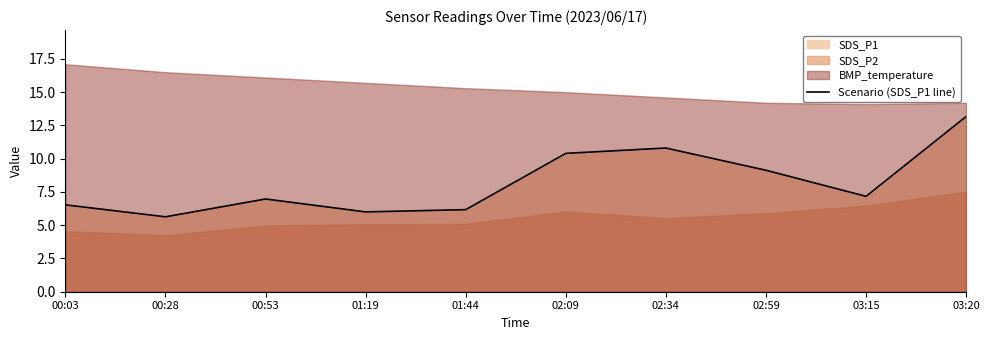

At which category does the chart reach its minimum across all series?

00:28